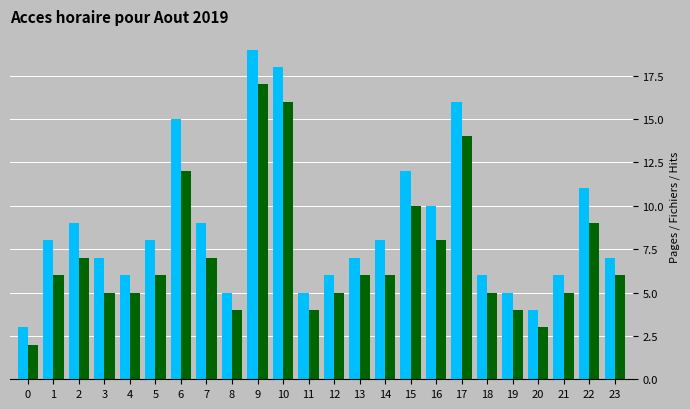

Which label corresponds to the largest value in the chart?

9